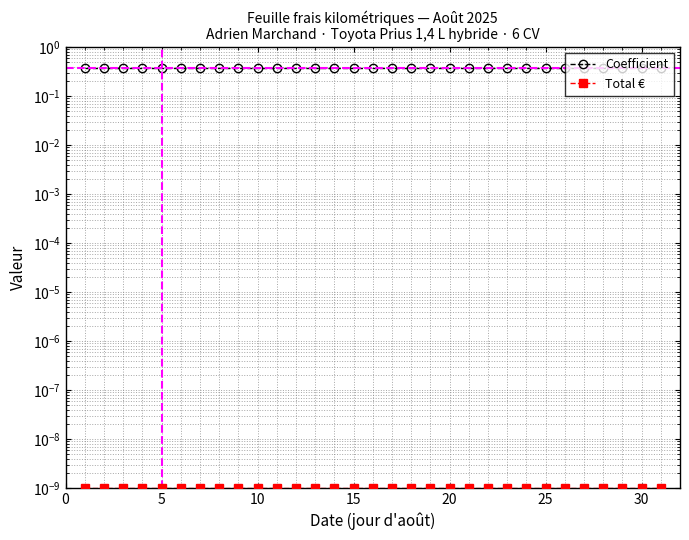

What is the spread (max minus min) of values at 30?

0.4